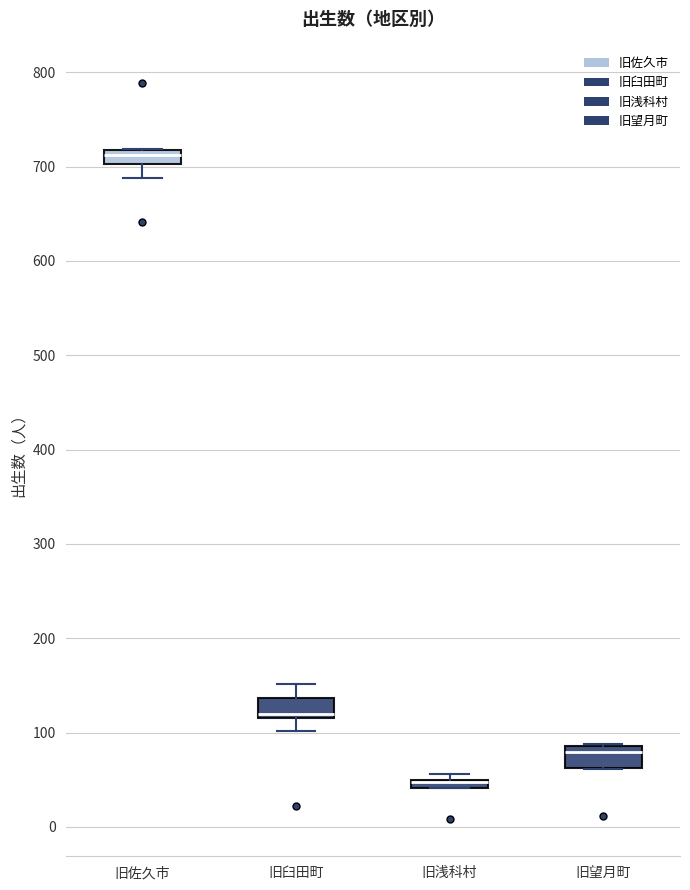

Where is the upper edge of the box for 旧臼田町 on the y-axis? The values are not printed on the chart, so give them approximately, as read against the axis.

140